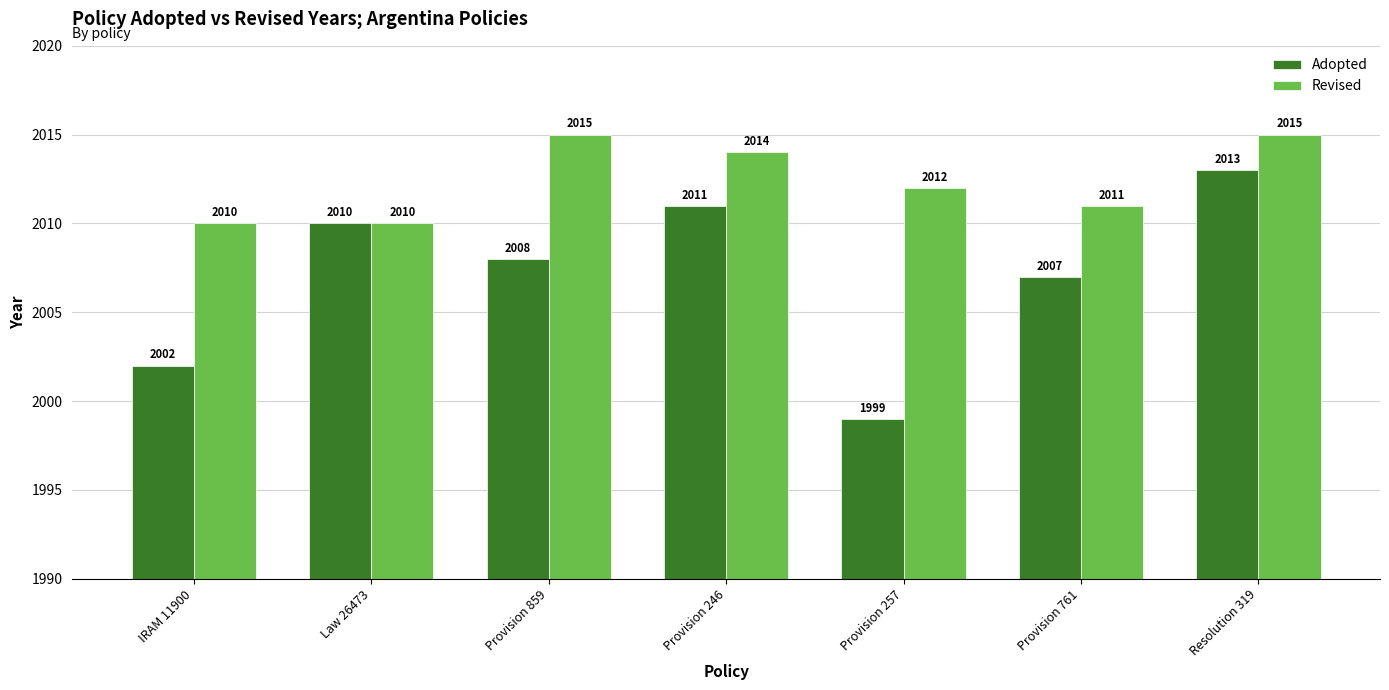

List the series in order of their peak value, lowest first.

Adopted, Revised